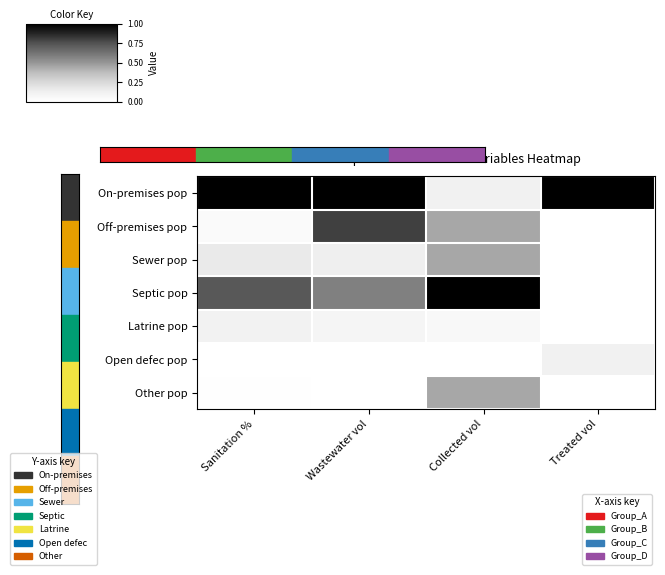

Which series changed the most between Sanitation % and Collected vol?

On-premises pop